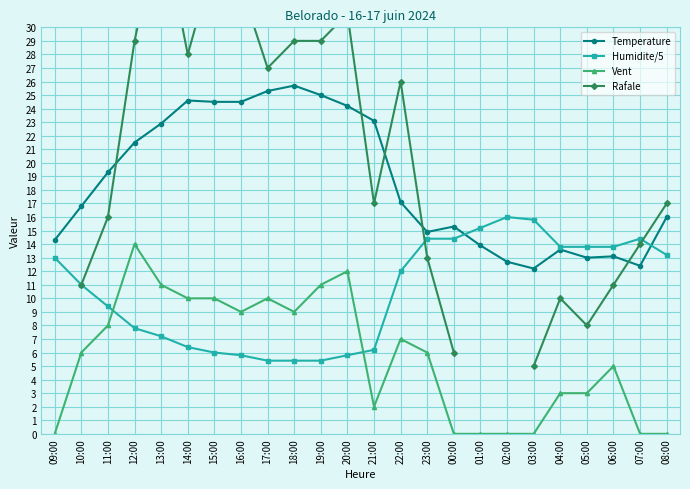

What is the approximate value of Temperature at 16:00?

24.5